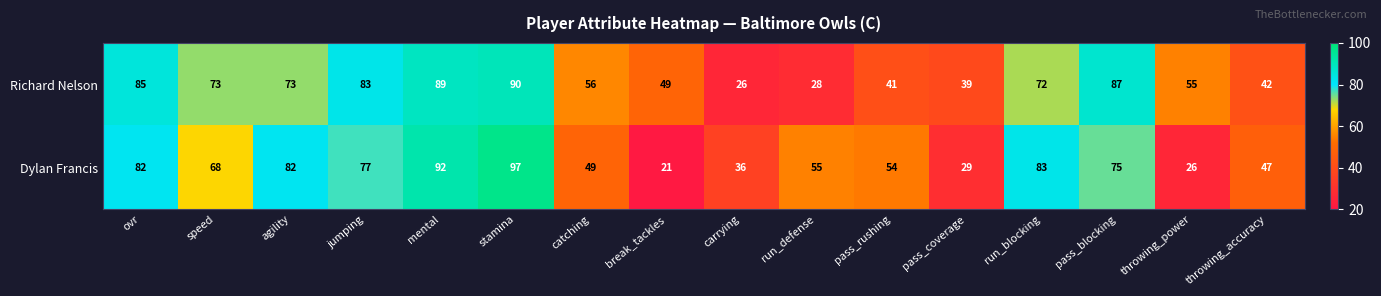

How many data points does each series have?

16